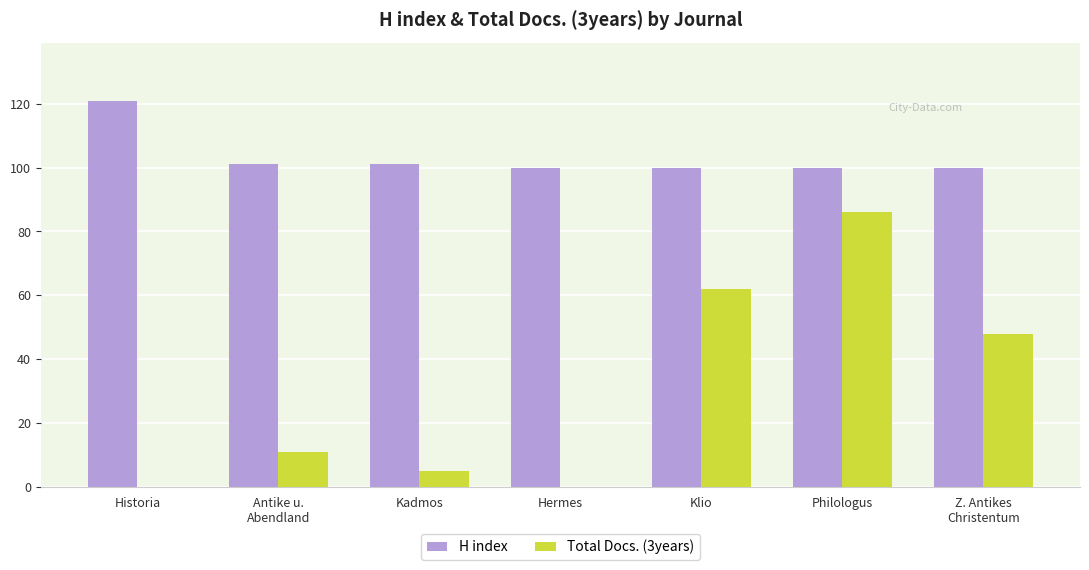

Is the value of H index at Kadmos greater than the value of Total Docs. (3years) at Kadmos?

Yes